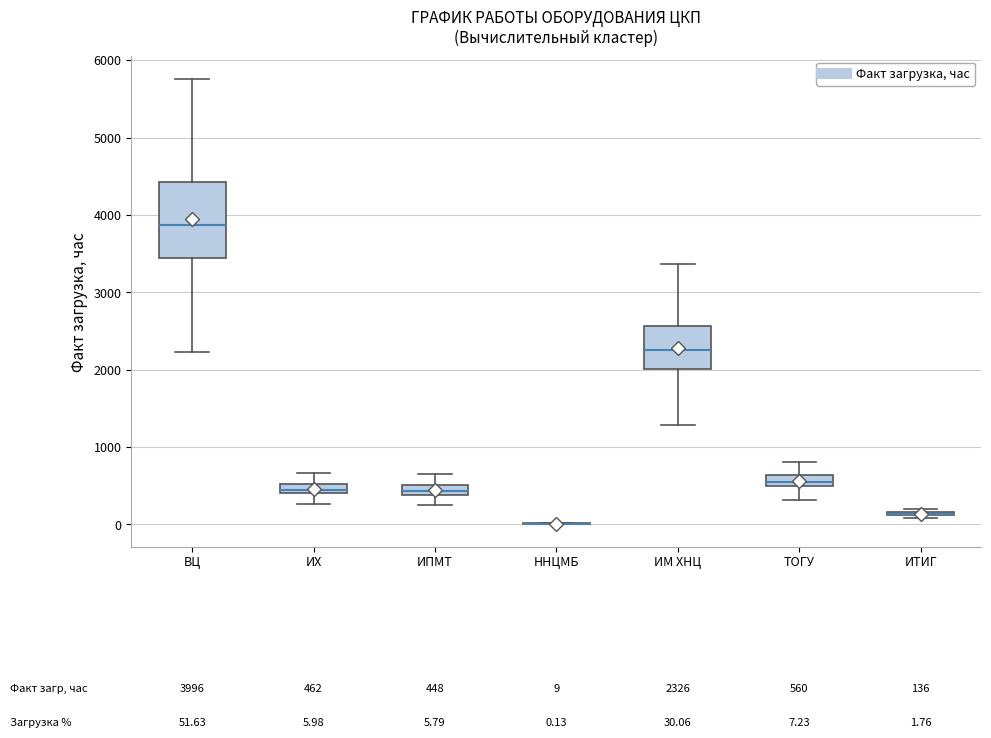

Comparing the boxes themselves (not the whiskers), which one is the tallest?

ВЦ